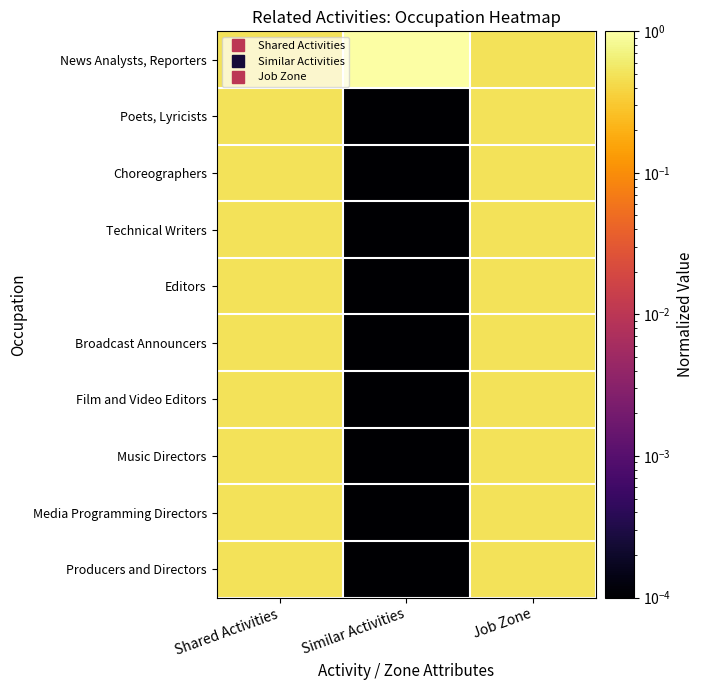

Which label corresponds to the smallest value in the chart?

Similar Activities